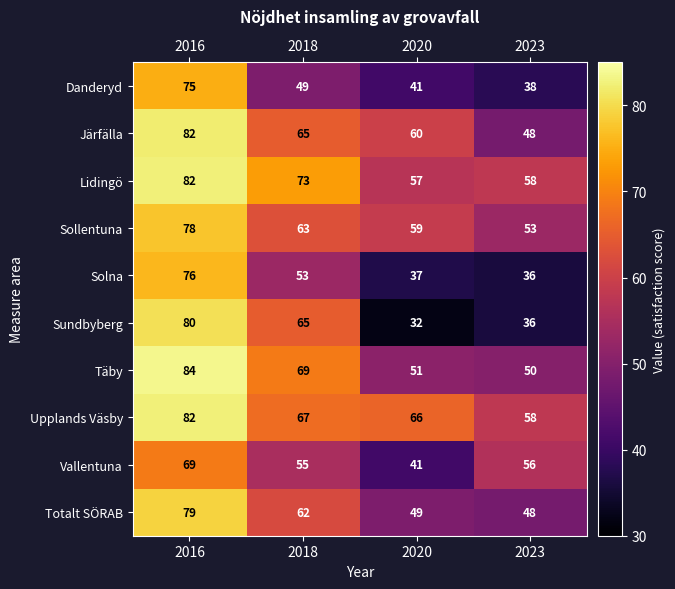

Which series has the largest range (max minus min)?

Sundbyberg